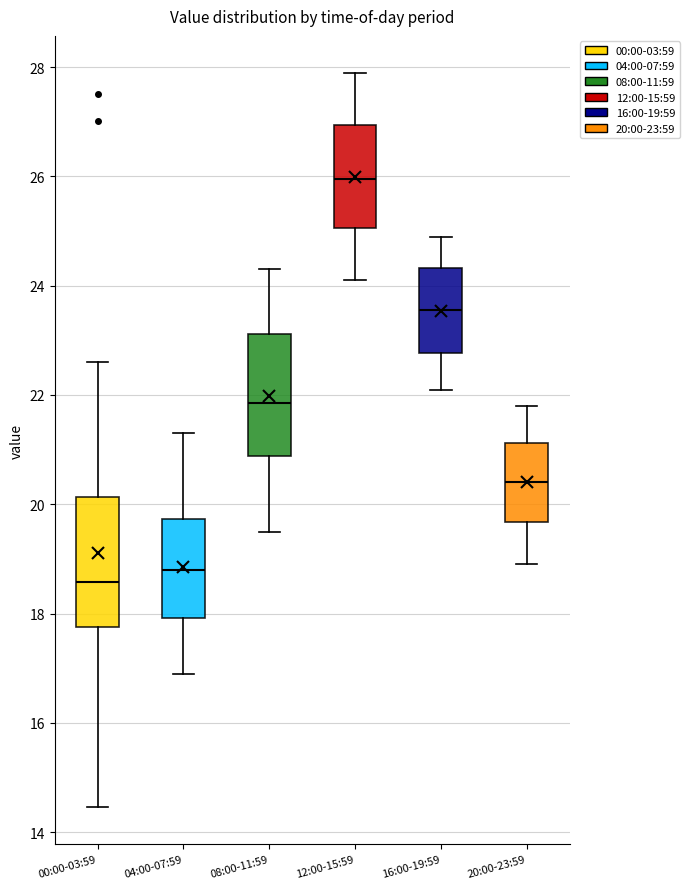

Which box's median line is the lowest?

00:00-03:59